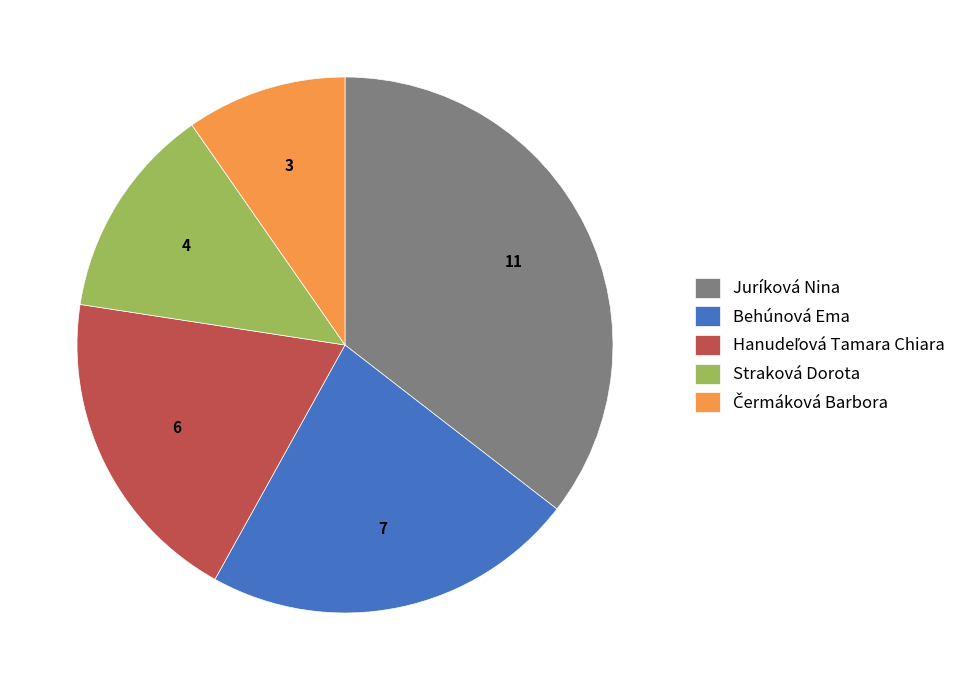

The Behúnová Ema slice represents 12% of the pie. True or false?

False